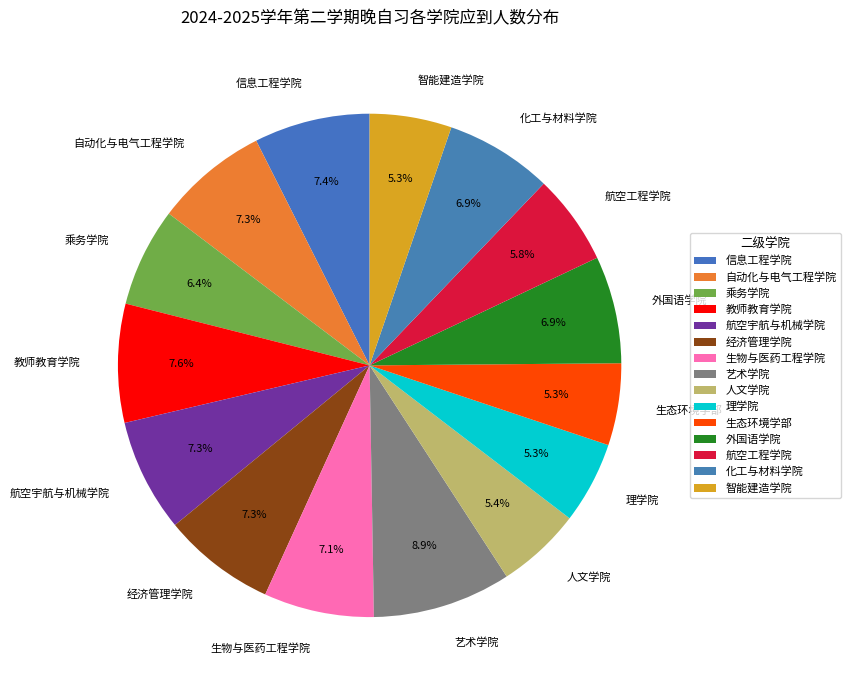

To the nearest percent, what is the difference between the largest and smallest slice percentages?

4%